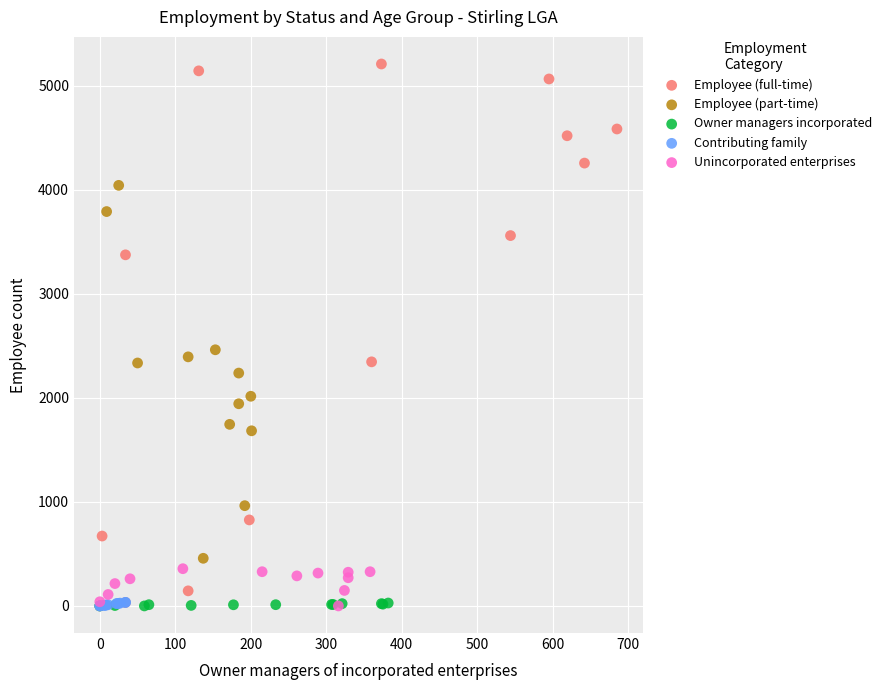

Which series has the largest Y range (max minus min)?

Employee (full-time)